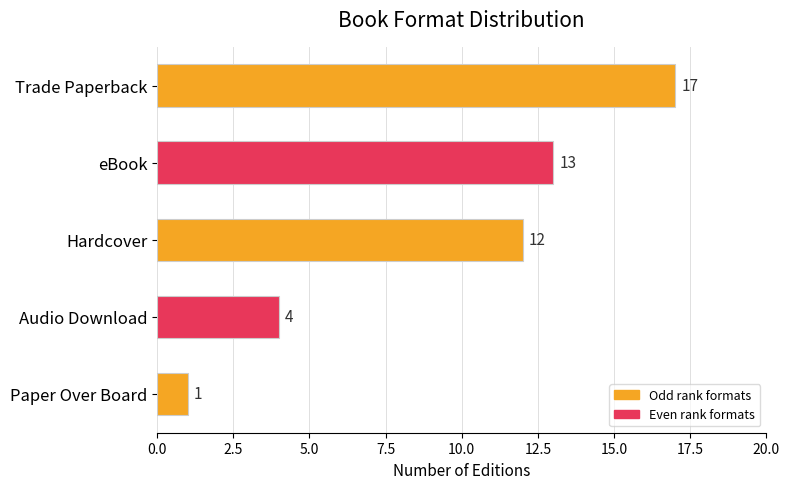

List the labels in order of value, largest first.

Trade Paperback, eBook, Hardcover, Audio Download, Paper Over Board